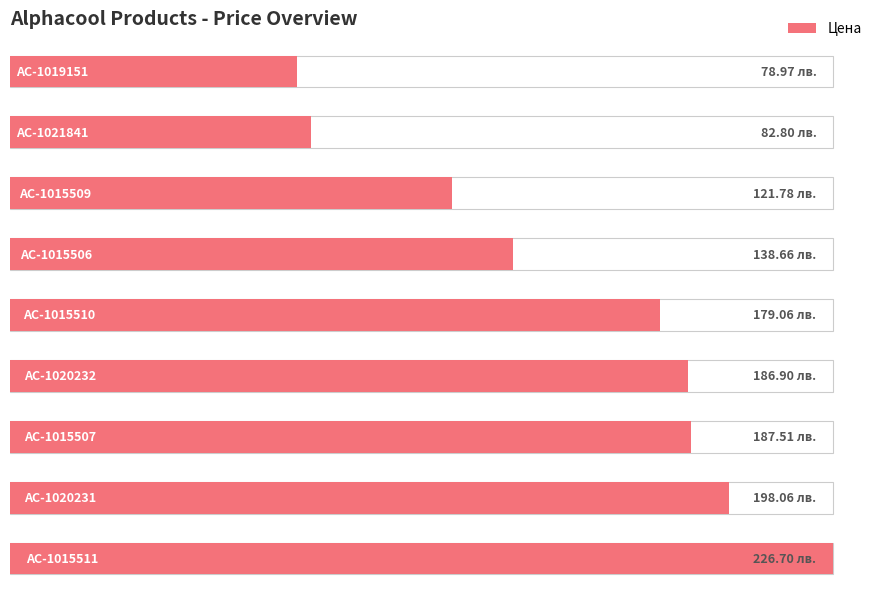

Are the bars horizontal?

Yes